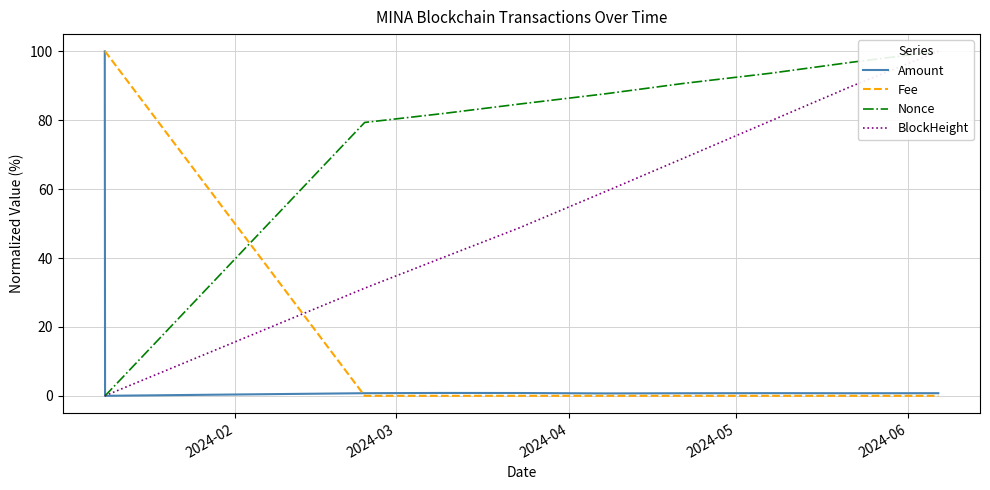

What is the highest value of the Fee series?

100.0